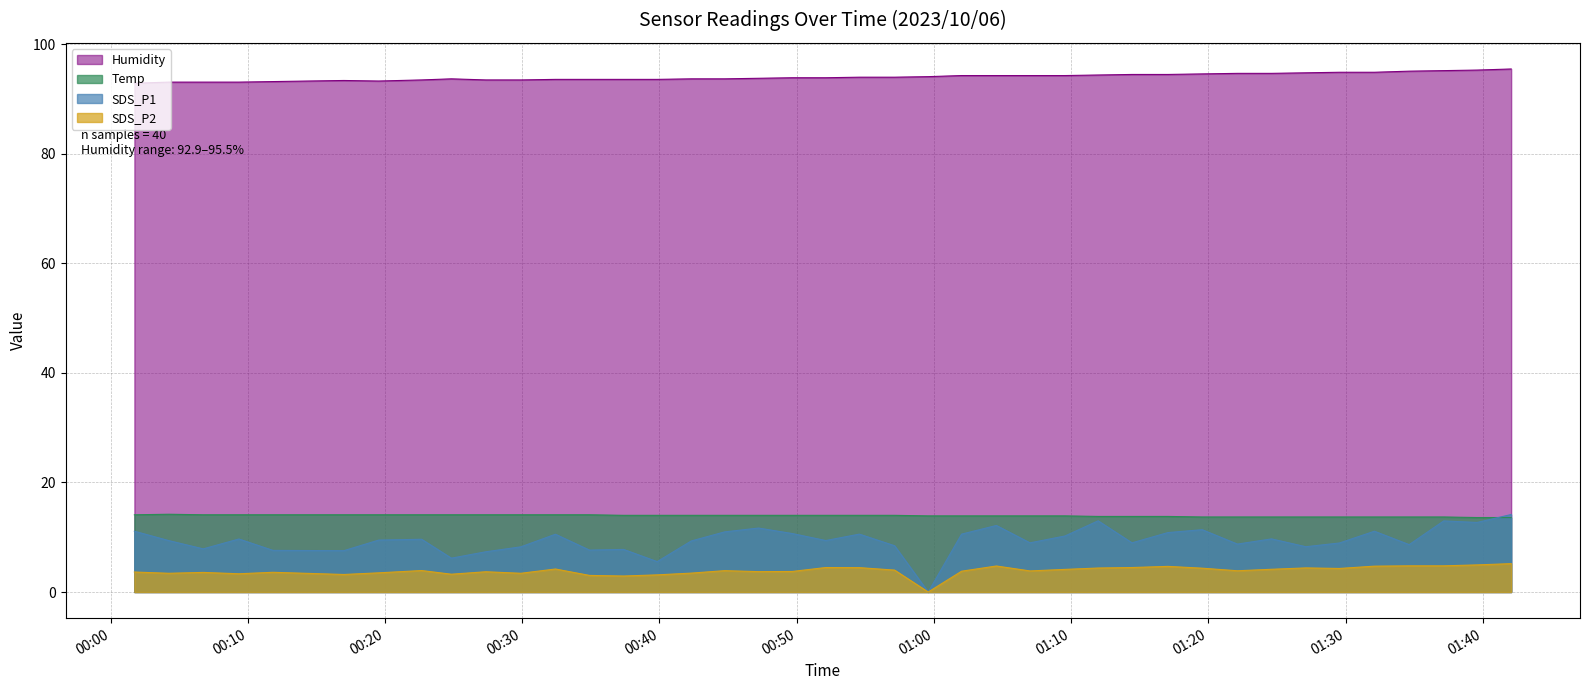

How many interior local valleys does the SDS_P2 series have?

11